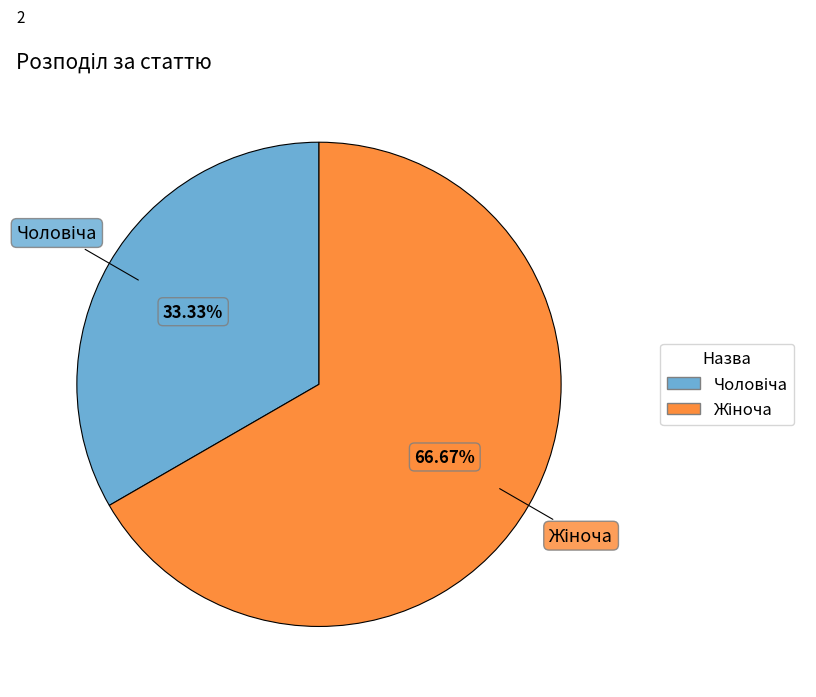

Is there any slice that represents more than half of the pie?

Yes